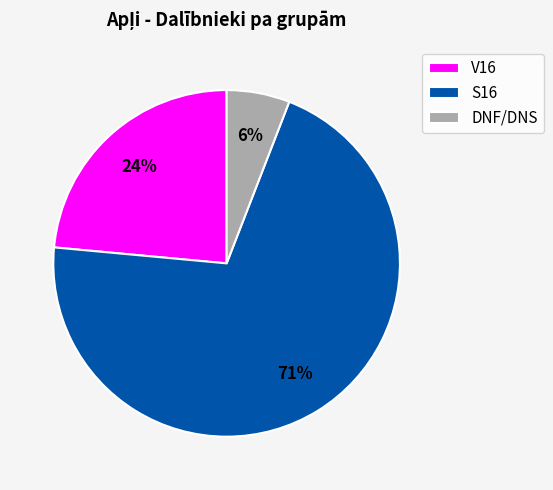

Rank the categories by value from highest to lowest.

S16, V16, DNF/DNS